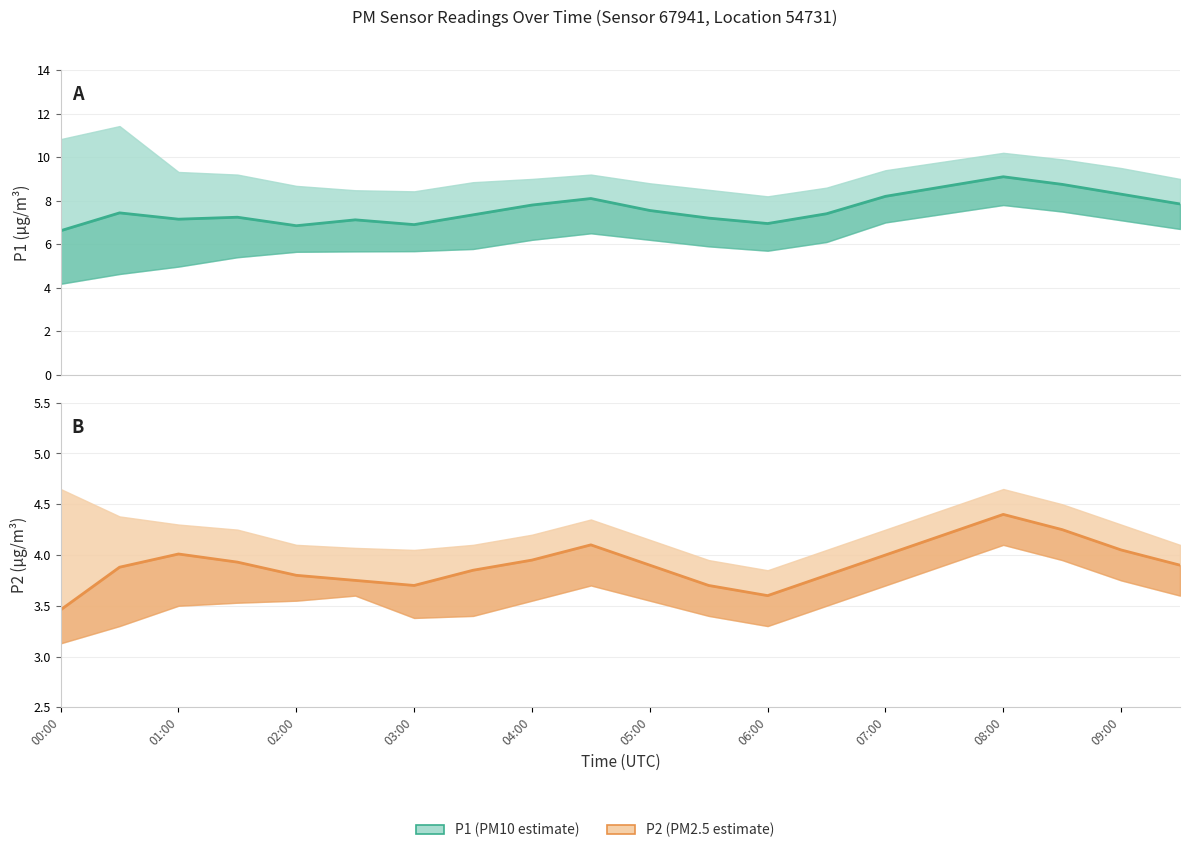

True or false: P1 and P2 cross at least once.

False